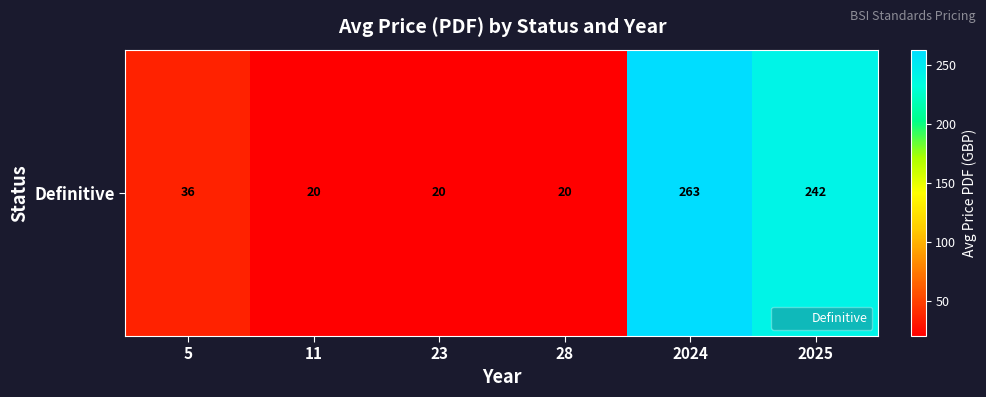

What is the change in value from 28 to 2024?

+243.0